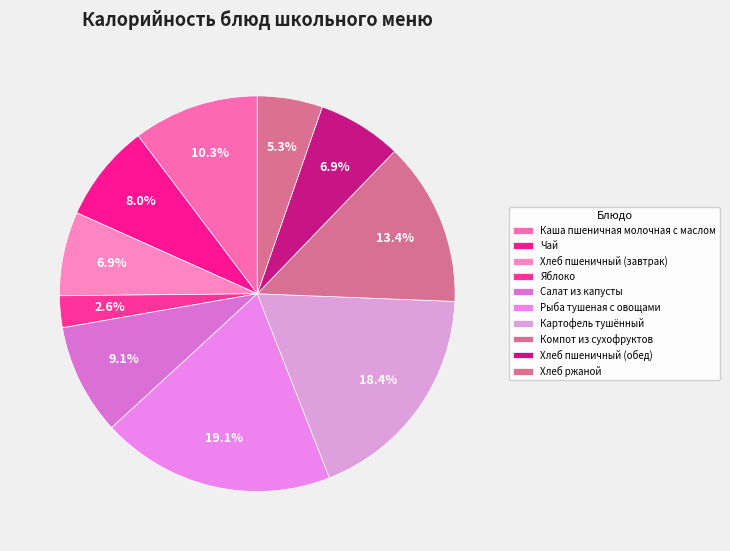

Count the number of slices in the pie.

10